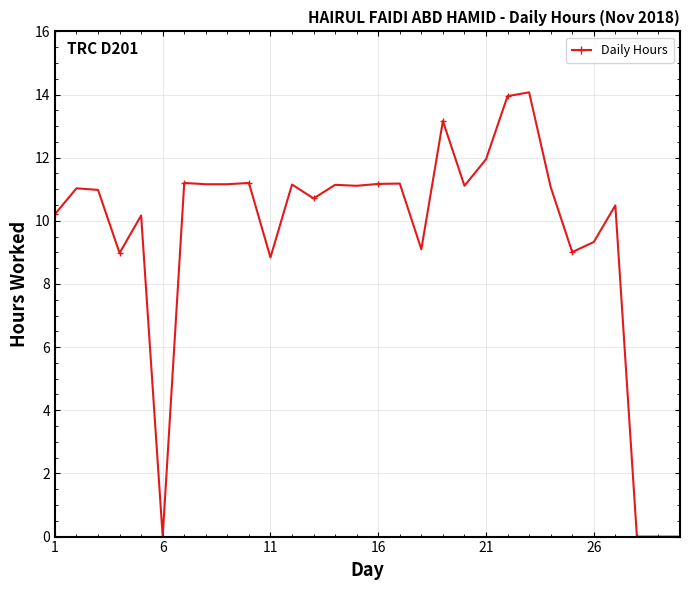

What is the average value?

9.5